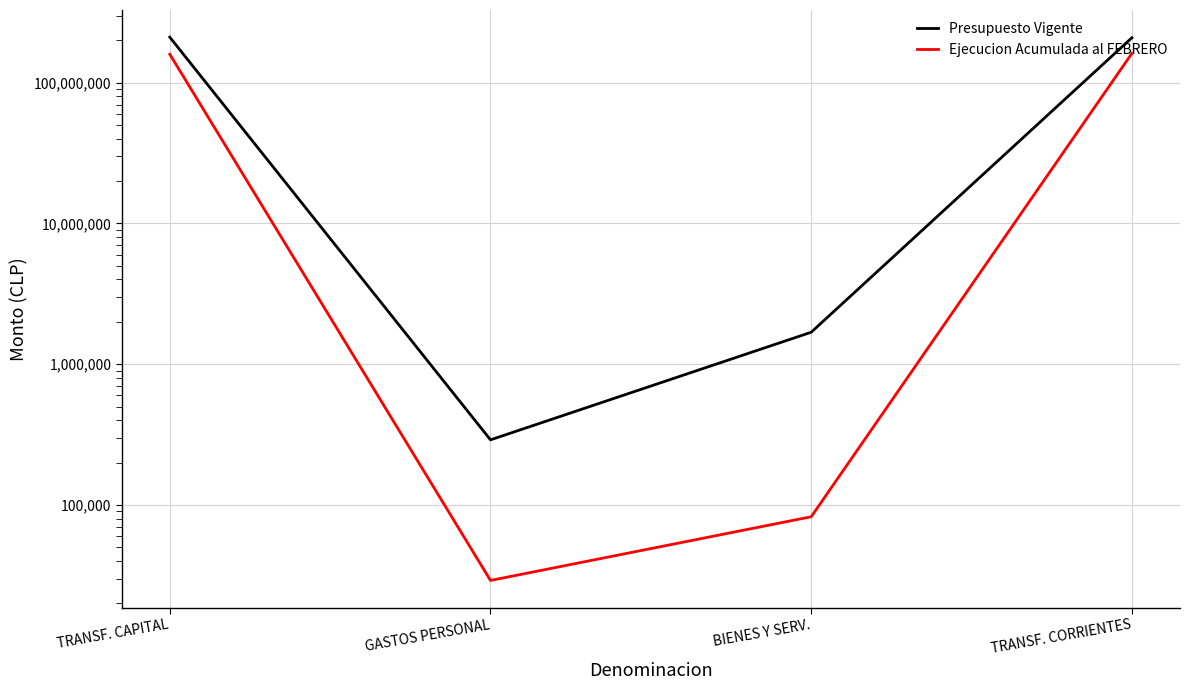

The value of Presupuesto Vigente at GASTOS PERSONAL is 290400. True or false?

True